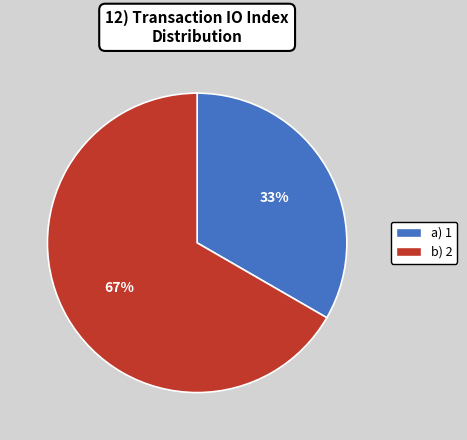

What is the smallest slice in the pie chart?

a) 1